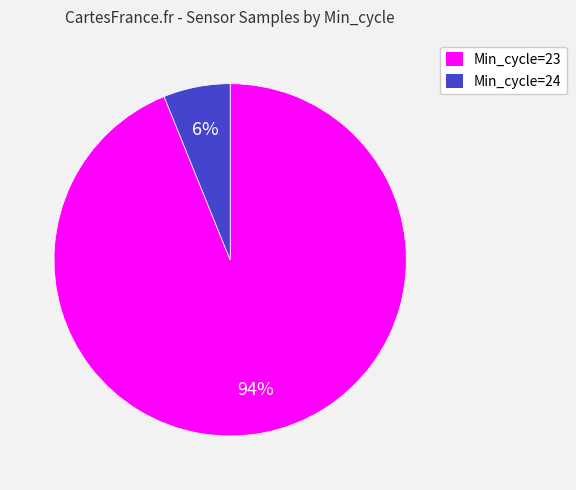

Does any single category account for the majority?

Yes